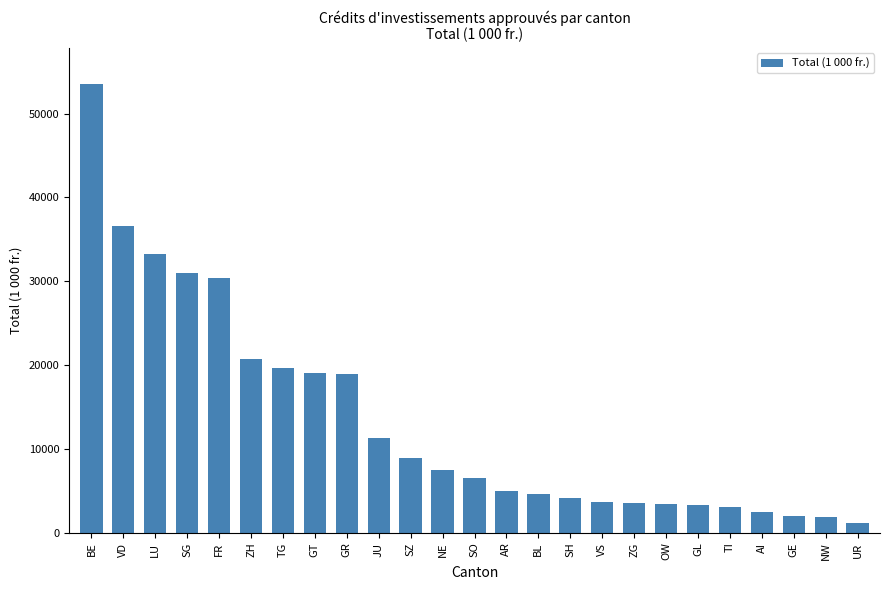

True or false: the data shows 1051.9 at VS.

False